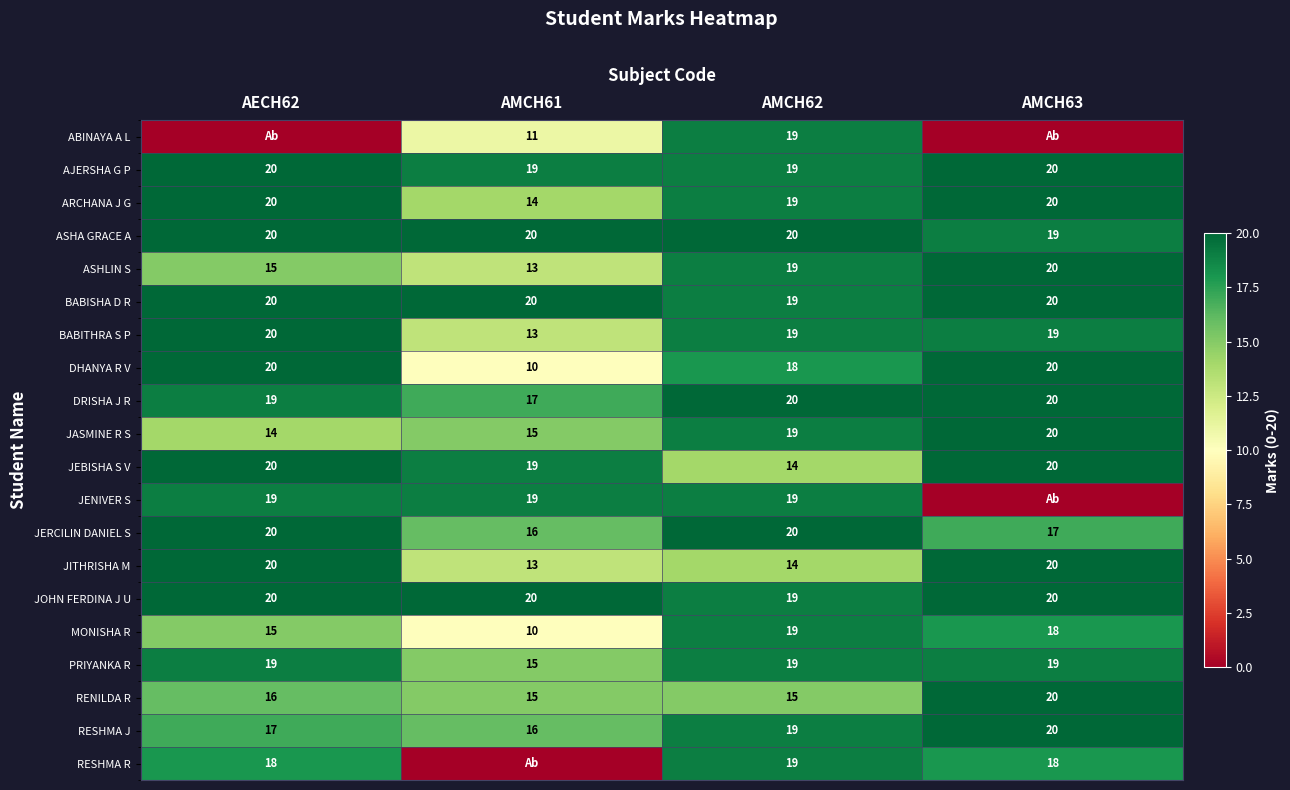

What is the highest value of the ASHA GRACE A series?

20